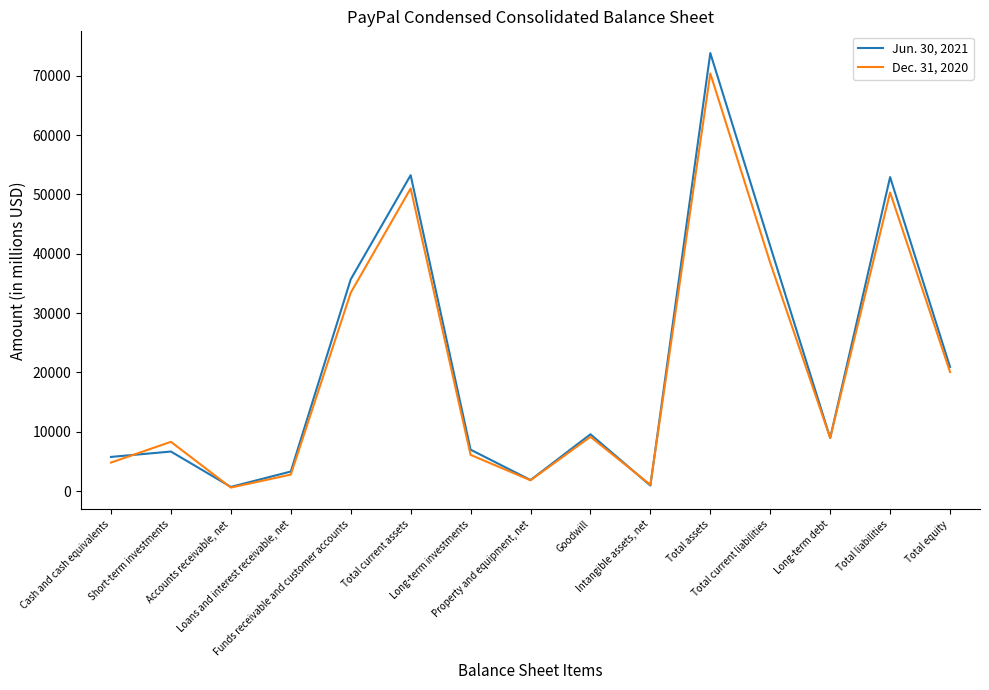

What is the minimum value shown in the chart?

577